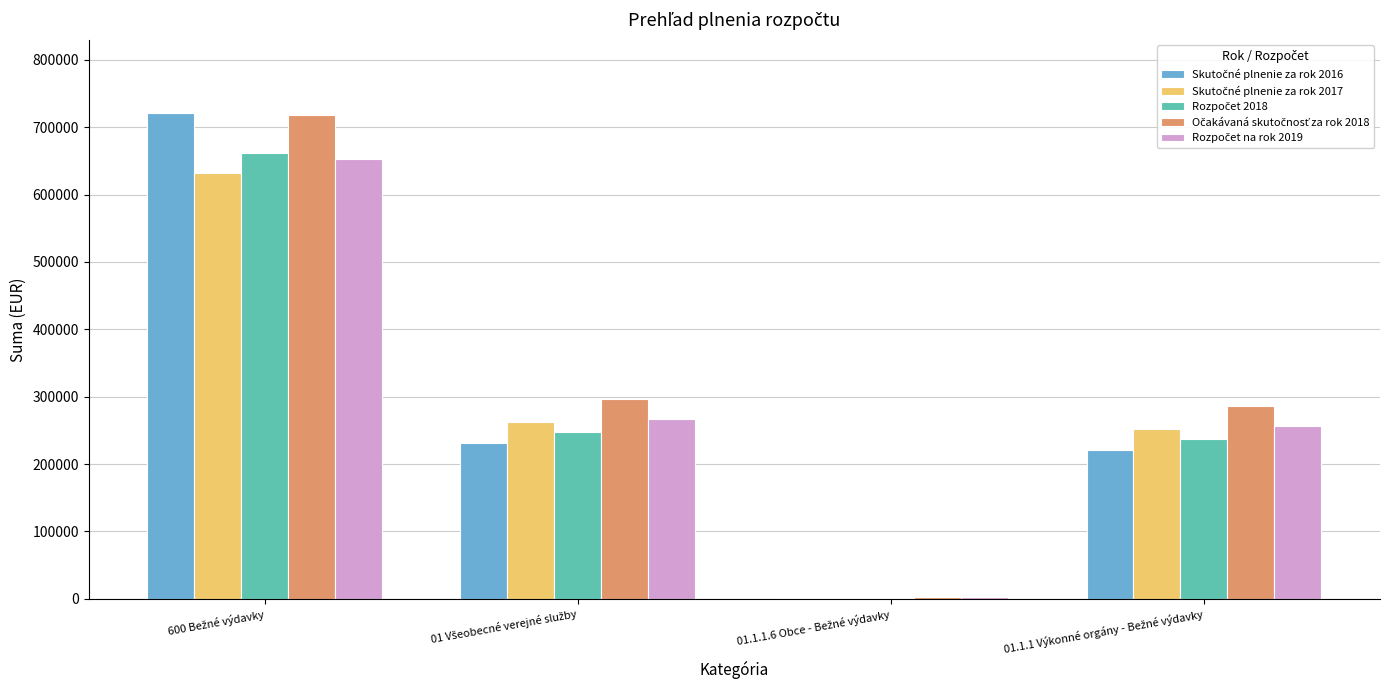

What is the maximum value shown in the chart?

721483.0